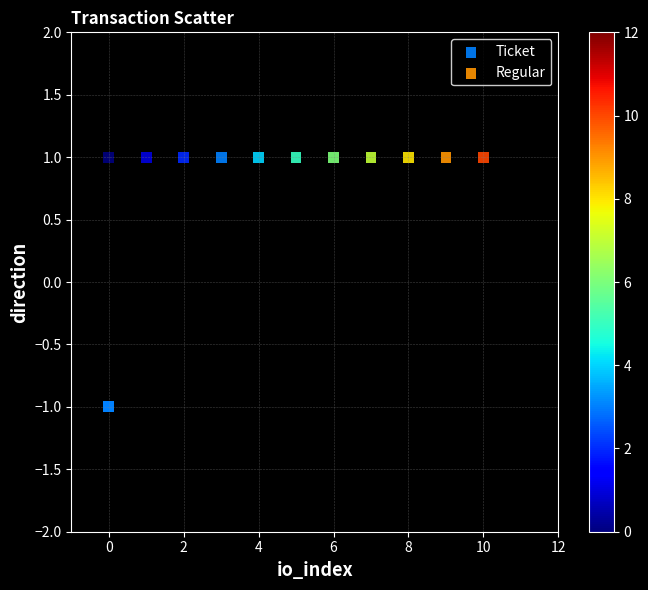

Which series reaches the minimum Y coordinate?

Ticket